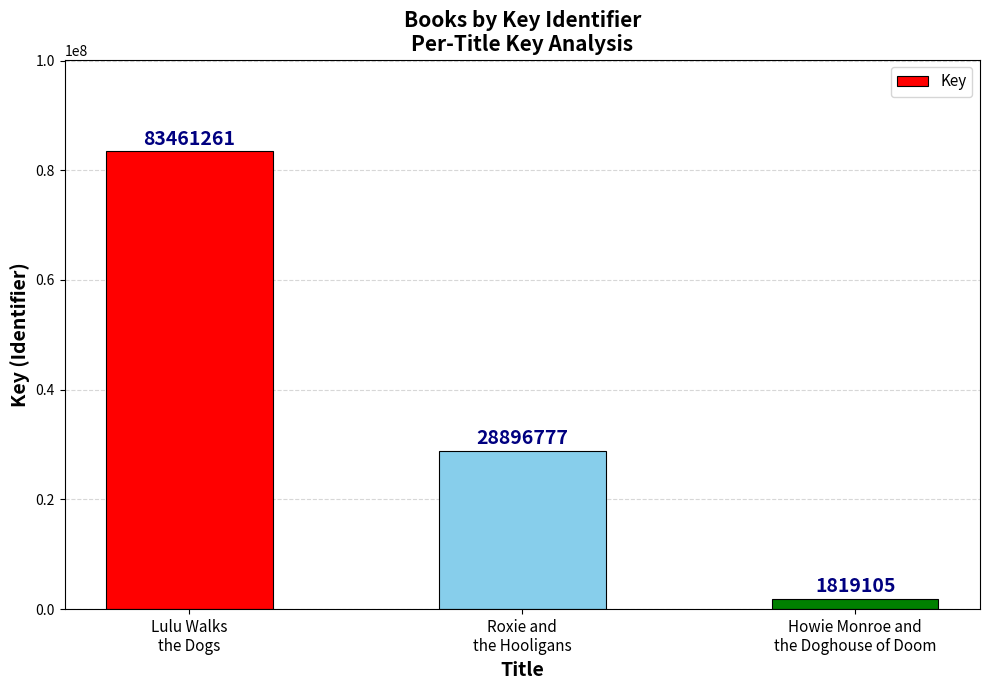

List the labels in order of value, largest first.

Lulu Walks
the Dogs, Roxie and
the Hooligans, Howie Monroe and
the Doghouse of Doom